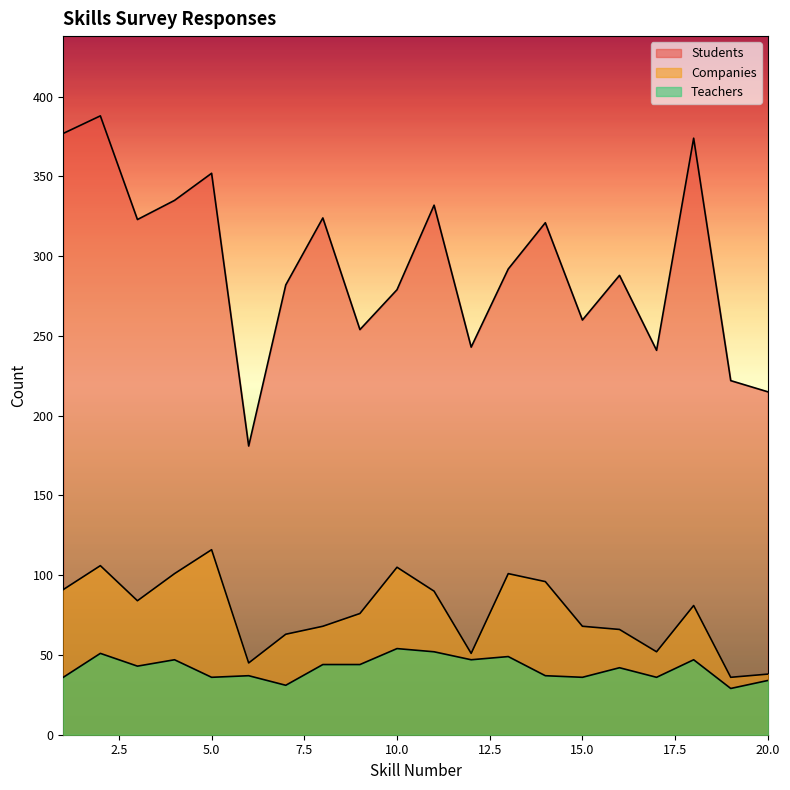

In Companies, how many points are higher than both neighbors (excluding endpoints)?

5